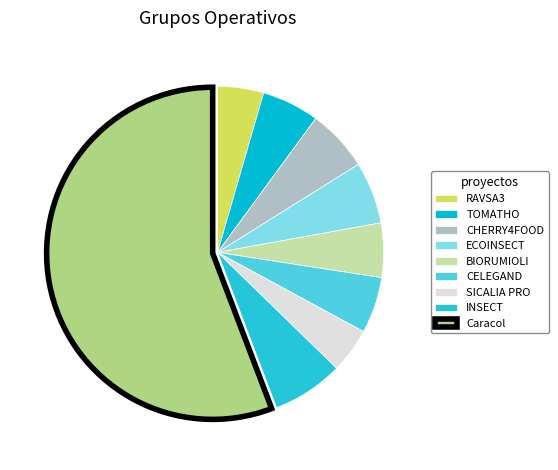

Do RAVSA3 and INSECT together represent more than half of the pie?

No